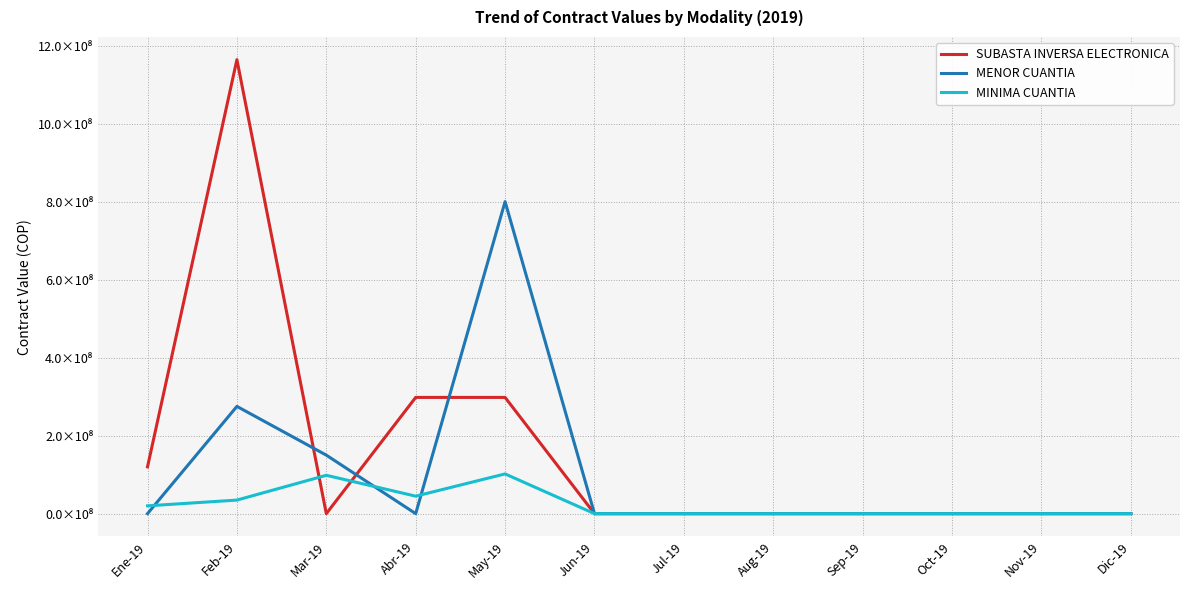

What are all the series names shown in the legend?

SUBASTA INVERSA ELECTRONICA, MENOR CUANTIA, MINIMA CUANTIA